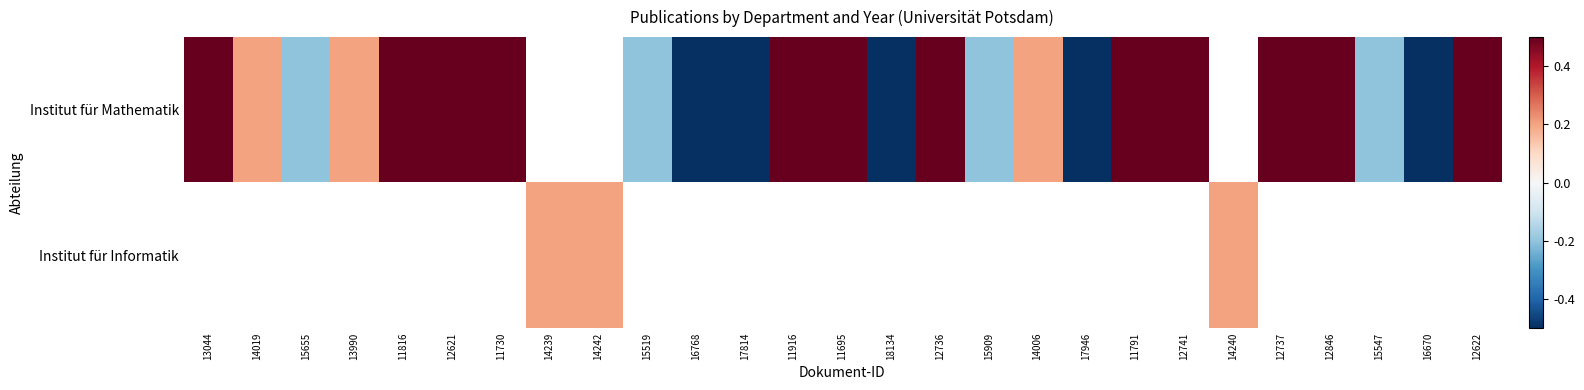

Between 12621 and 15547, which series saw the biggest shift?

Institut für Mathematik